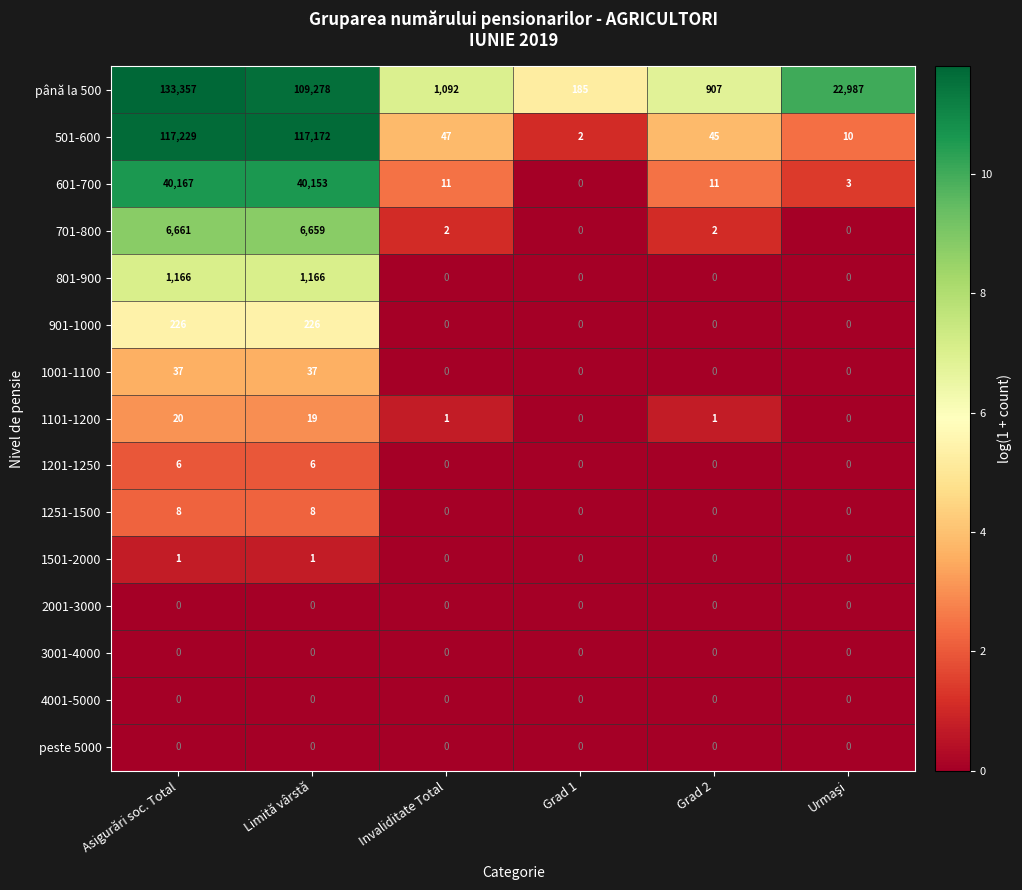

At which category is the sum across all series the highest?

Asigurări soc. Total